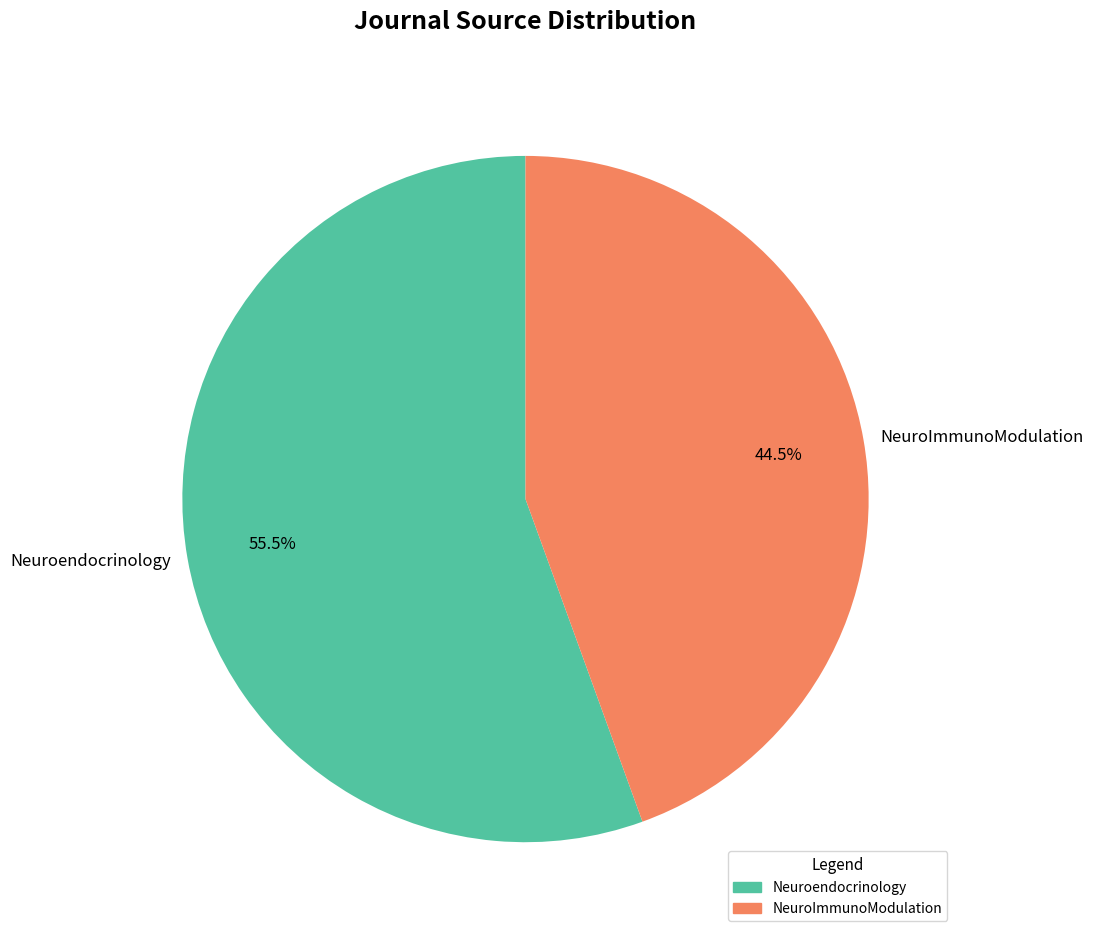

Do NeuroImmunoModulation and Neuroendocrinology together represent more than half of the pie?

Yes